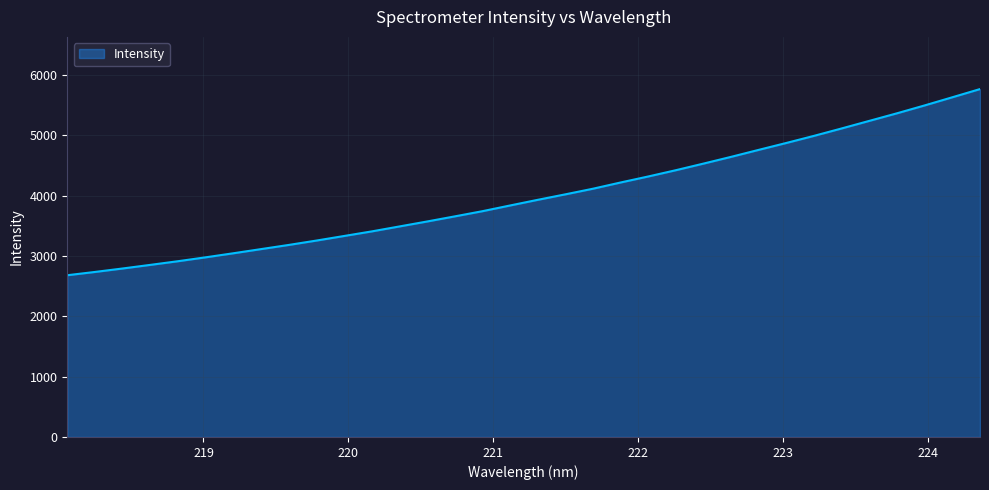

What is the maximum value shown in the chart?

5769.6